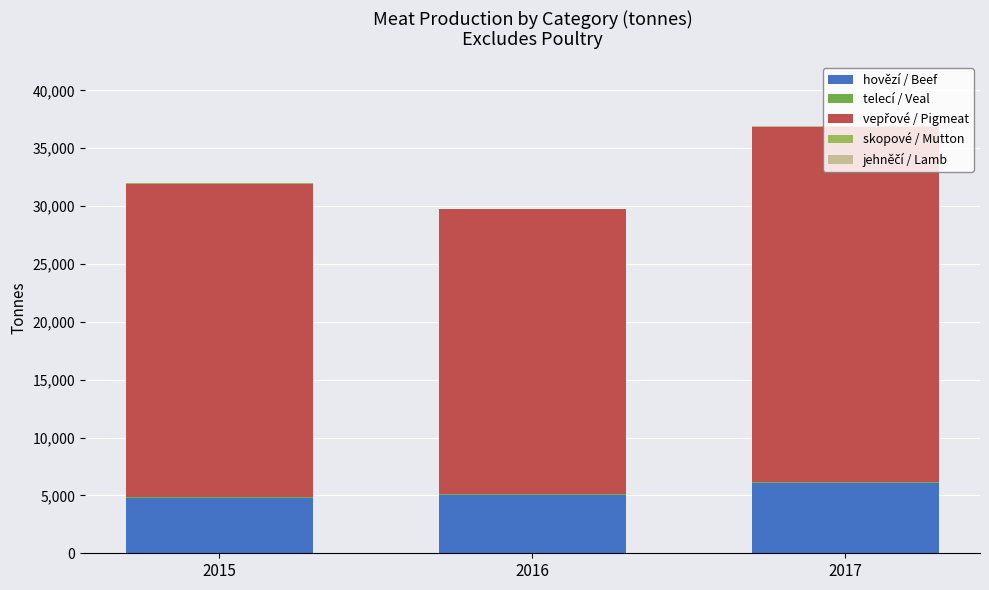

Count the number of data series in this chart.

5